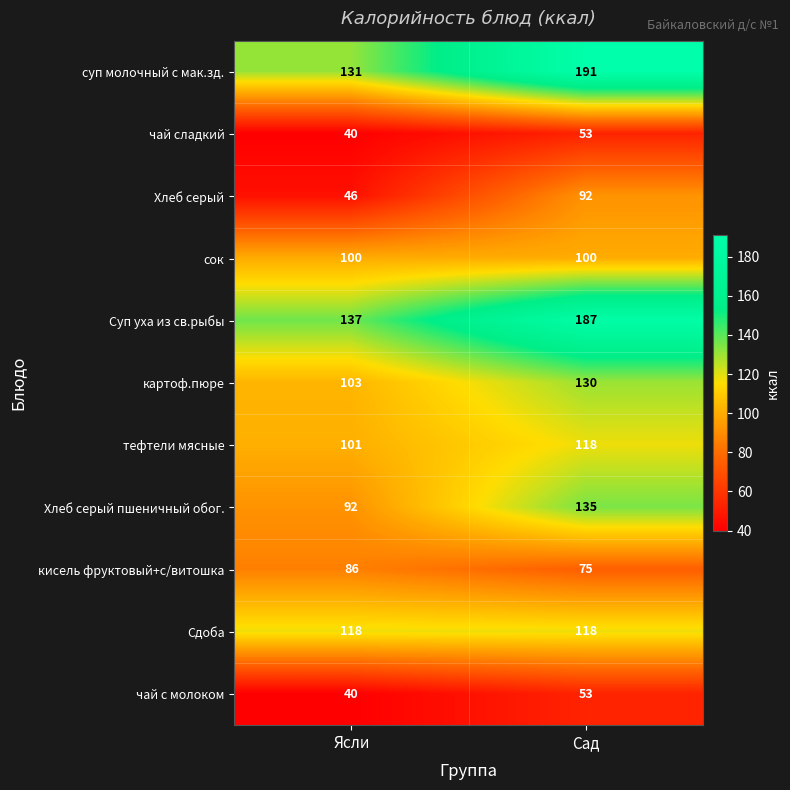

Reading left to right, what are all the values shown in this chart?

суп молочный с мак.зд.: 131	191
чай сладкий: 40	53
Хлеб серый: 46	92
сок: 100	100
Суп уха из св.рыбы: 137	187
картоф.пюре: 103	130
тефтели мясные: 101	118
Хлеб серый пшеничный обог.: 92	135
кисель фруктовый+с/витошка: 86	75
Сдоба: 118	118
чай с молоком: 40	53